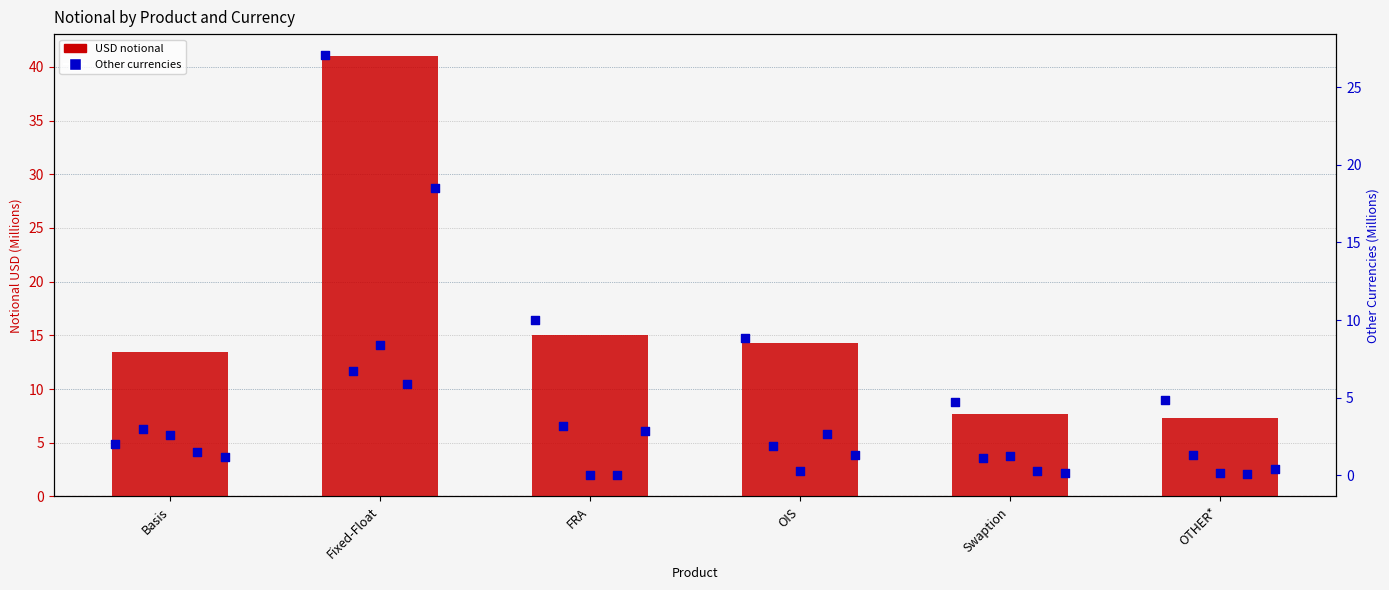

Which series has the largest Y range (max minus min)?

USD